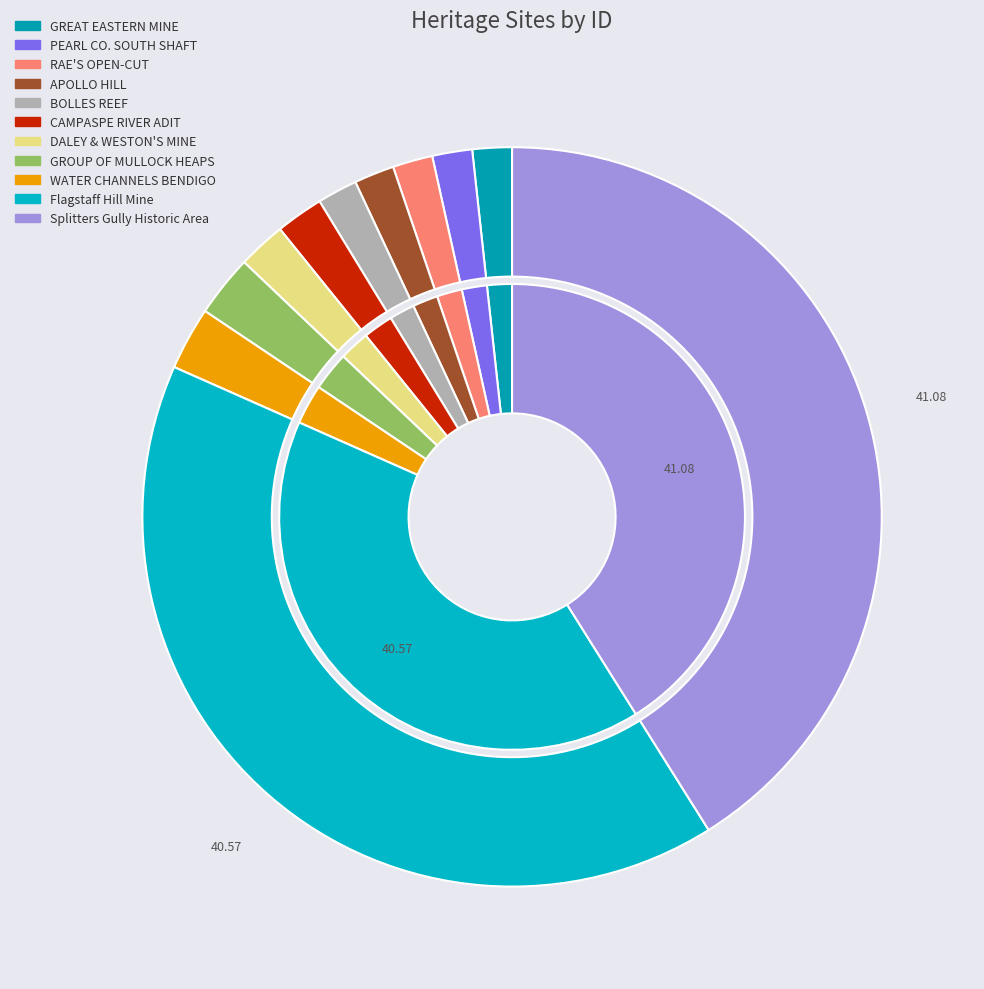

Which has a higher value, RAE'S OPEN-CUT or WATER CHANNELS BENDIGO?

WATER CHANNELS BENDIGO